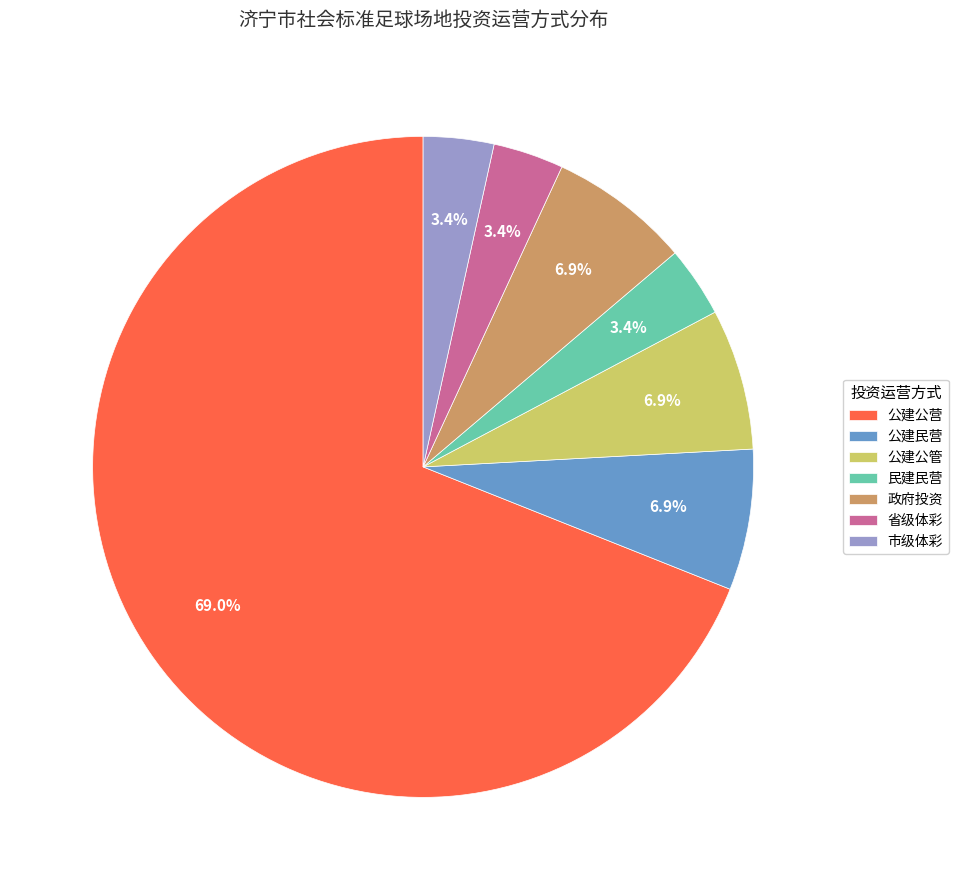

True or false: 民建民营 accounts for 3% of the total.

True